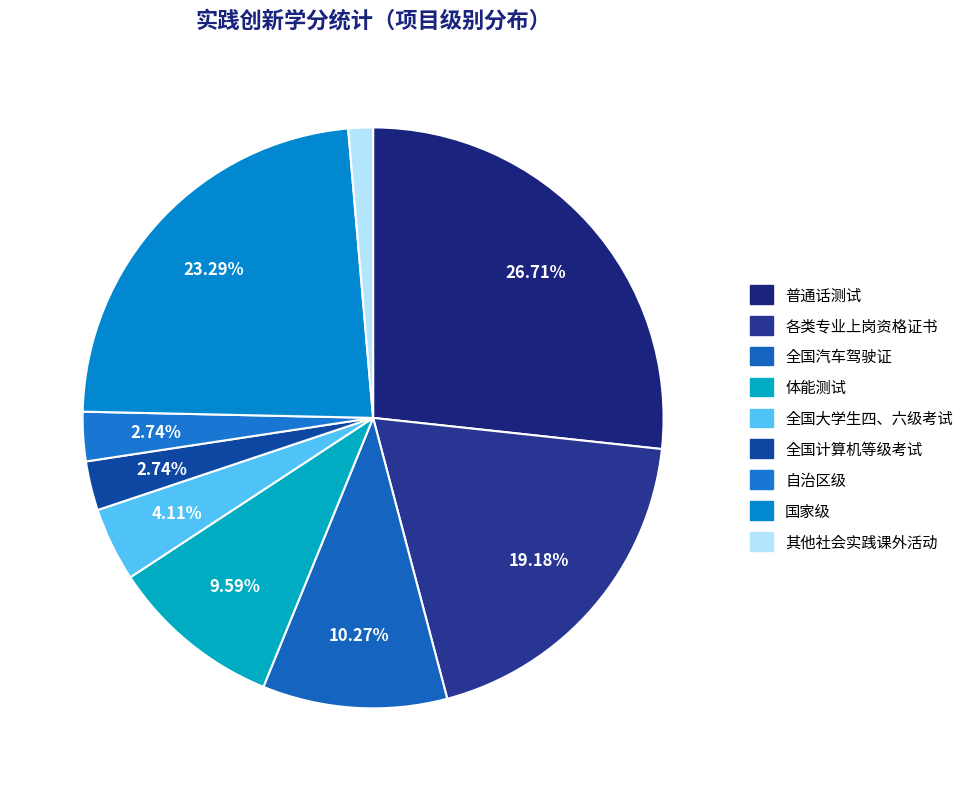

How many segments does this pie chart have?

9